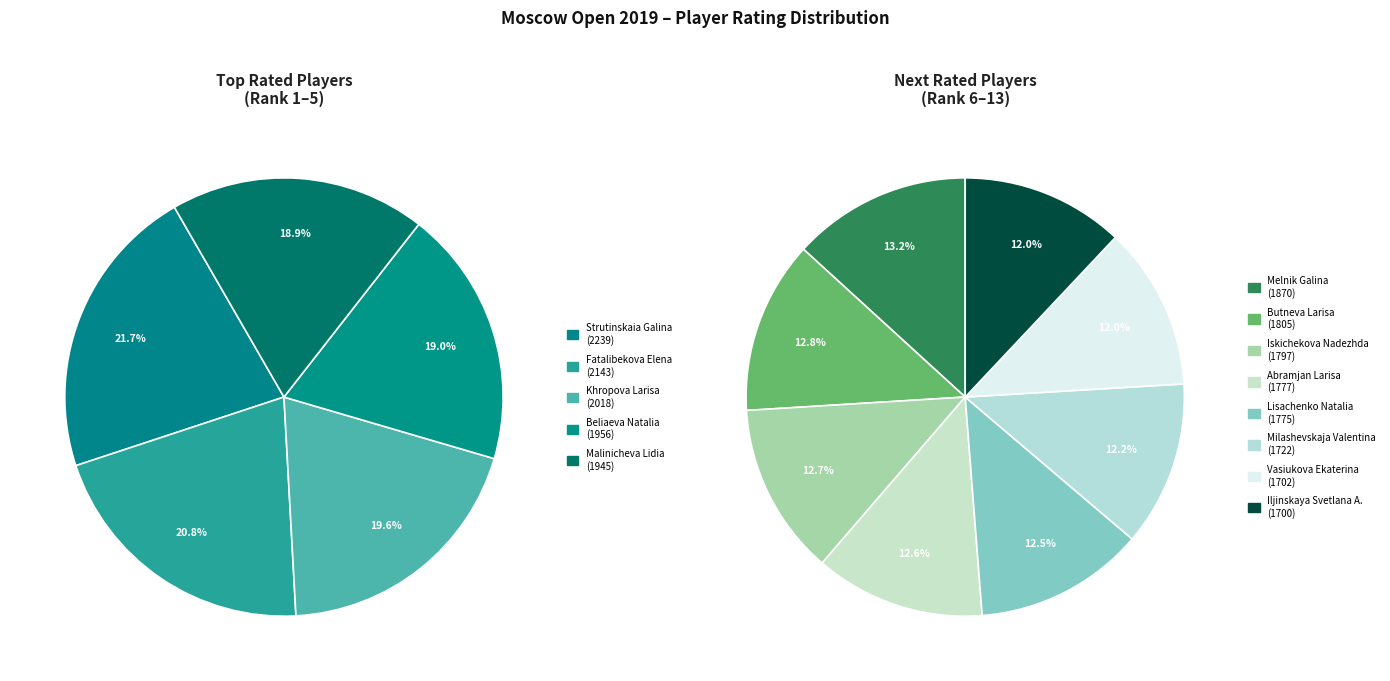

Approximately how many times larger is the value at Milashevskaja Valentina compared to Iskichekova Nadezhda?

1.0